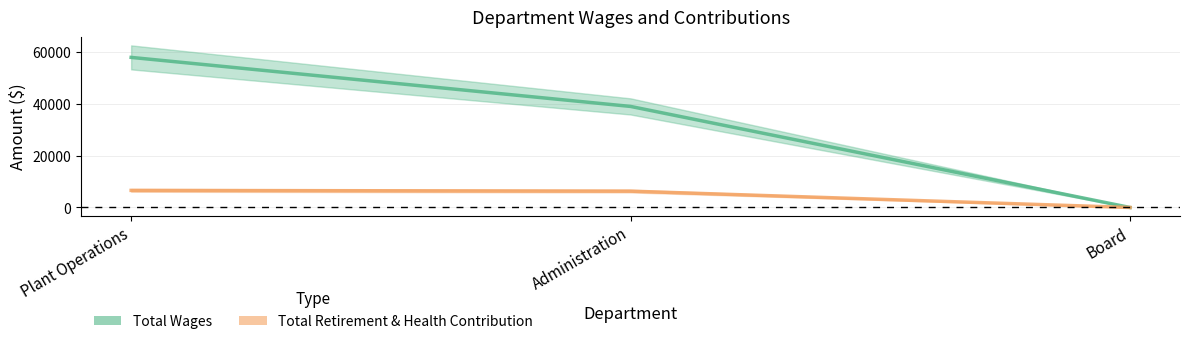

Rank the series by their maximum value, from lowest to highest.

Total Retirement & Health Contribution, Total Wages